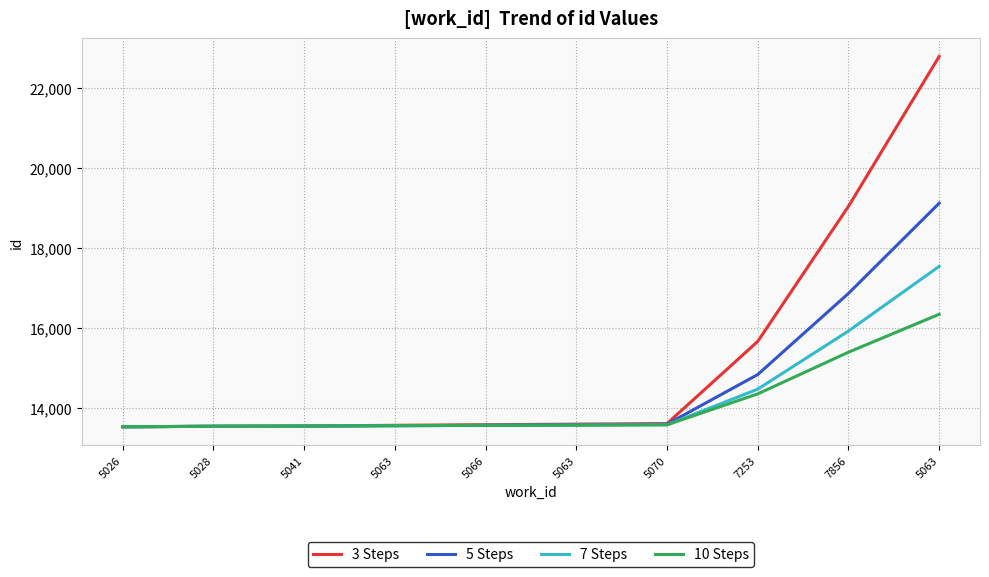

Does the chart have visible grid lines?

Yes